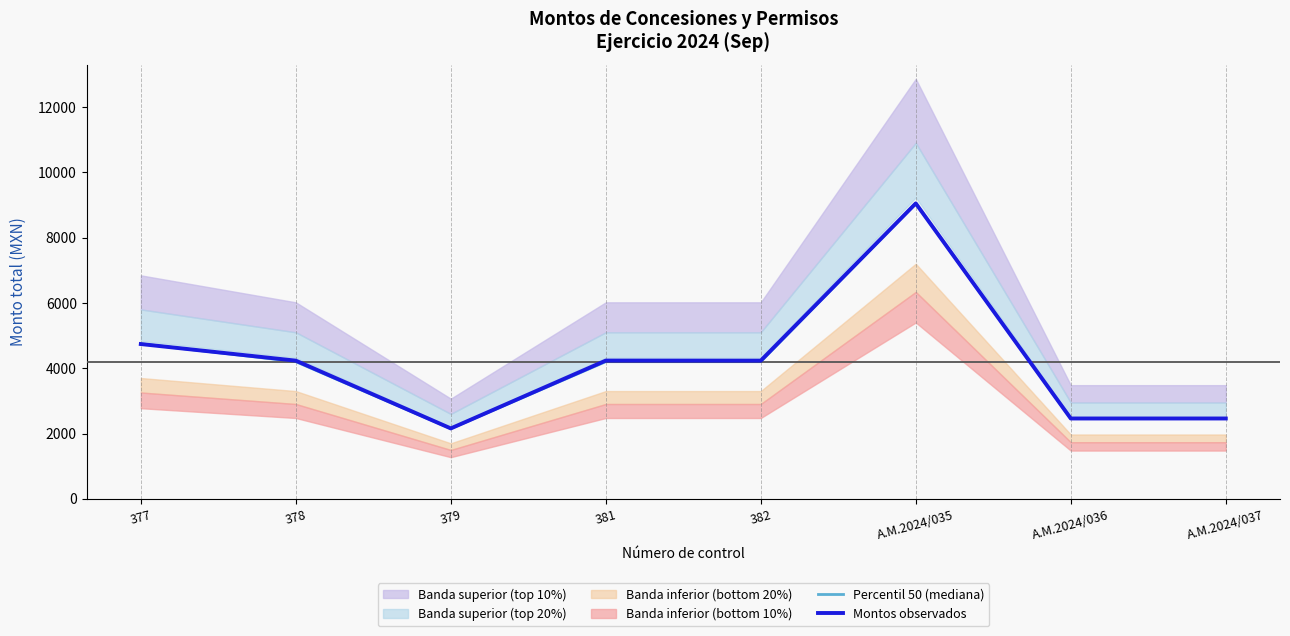

What is the value of the Montos observados point at the 1st from the left?

4740